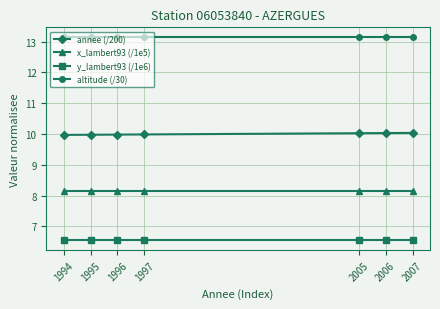

What is the value of the x_lambert93 (/1e5) point at the 3rd from the left?

8.2